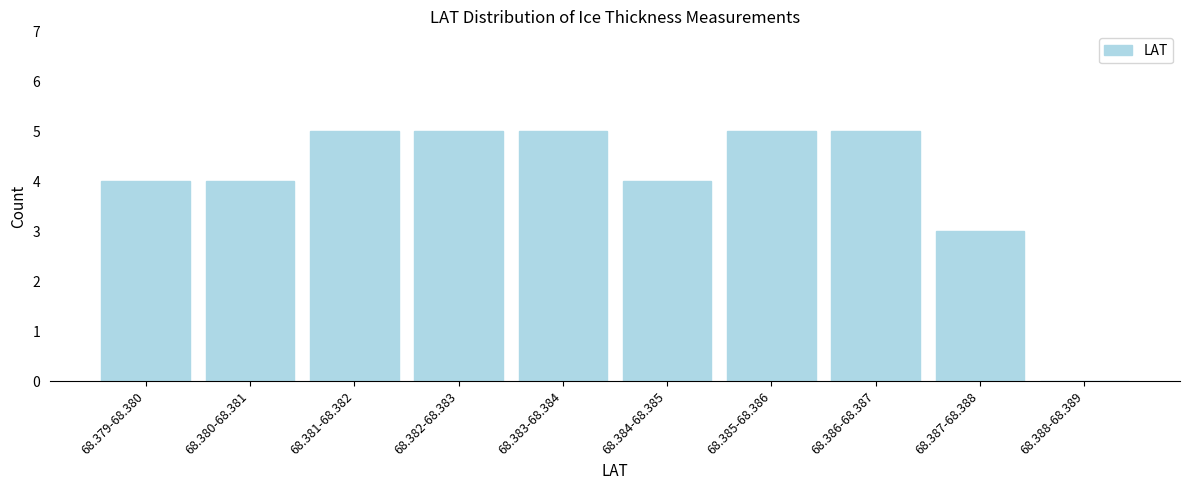

Reading left to right, extract all data points from this chart.

68.379-68.380=4	68.380-68.381=4	68.381-68.382=5	68.382-68.383=5	68.383-68.384=5	68.384-68.385=4	68.385-68.386=5	68.386-68.387=5	68.387-68.388=3	68.388-68.389=0